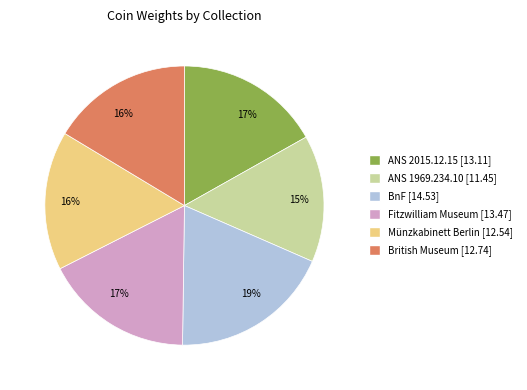

Is there any slice that represents more than half of the pie?

No